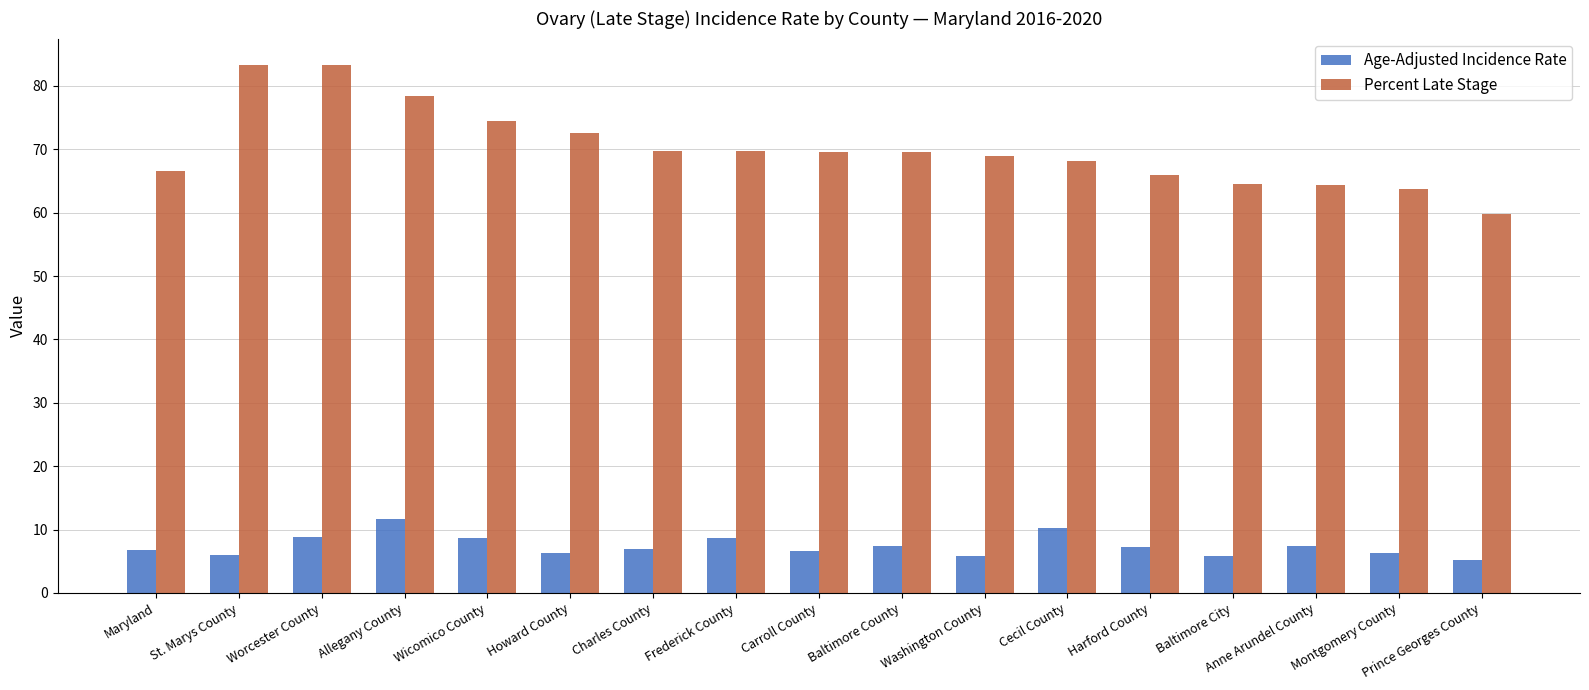

What is the lowest value of the Age-Adjusted Incidence Rate series?

5.2